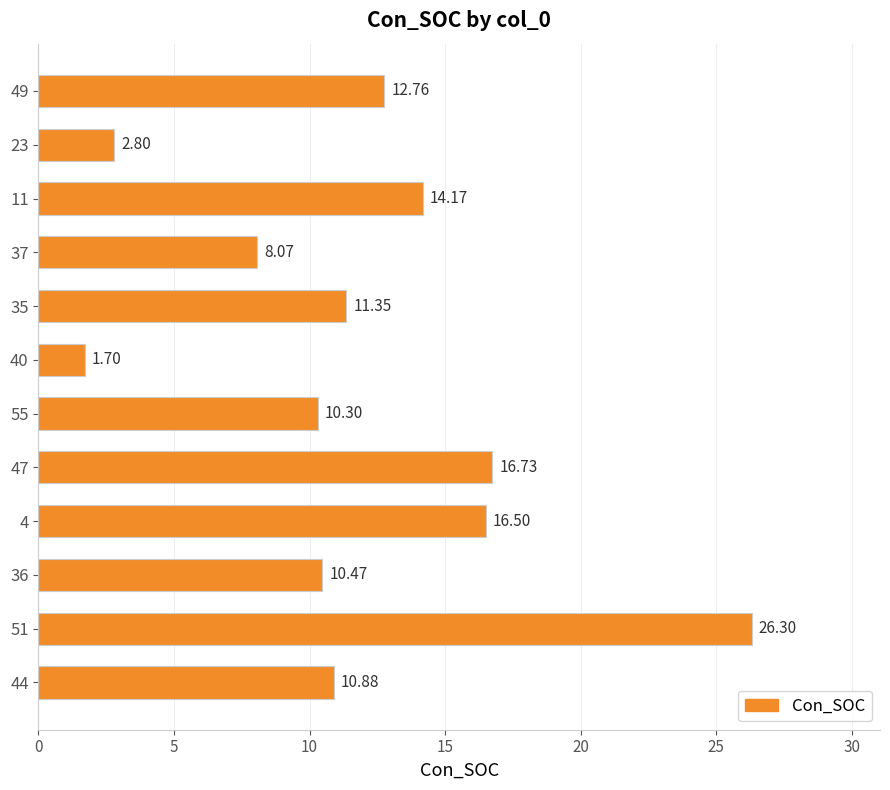

List the labels in order of value, smallest first.

40, 23, 37, 55, 36, 44, 35, 49, 11, 4, 47, 51